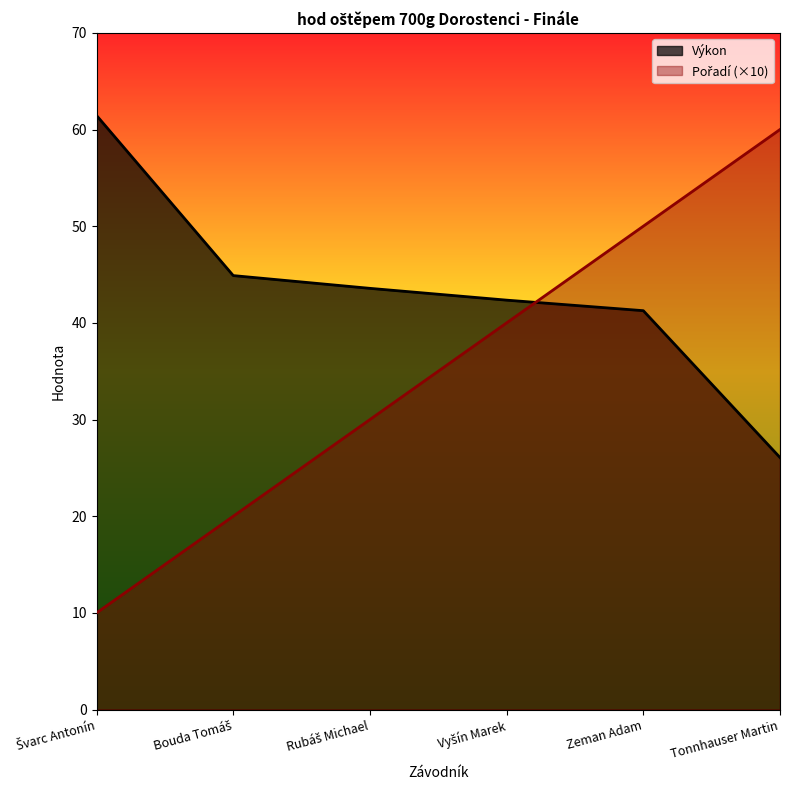

How many data points in Pořadí are less than 40?

3